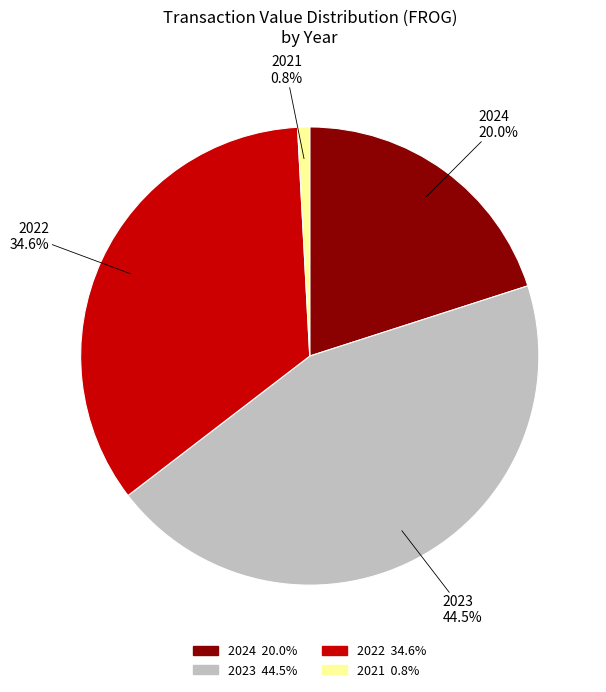

Is there any slice that represents more than half of the pie?

No